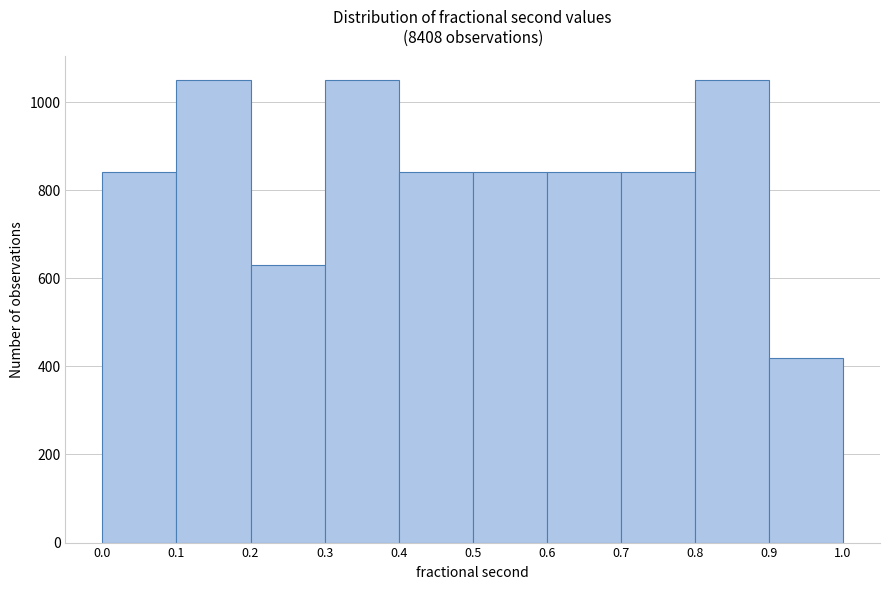

Reading left to right, transcribe this chart: for each bar, give the range it covers on the x-axis and its height. The values are not printed on the chart, so give them approximately, as read against the axis.

0.0 to 0.1: 840
0.1 to 0.2: 1060
0.2 to 0.3: 640
0.3 to 0.4: 1060
0.4 to 0.5: 840
0.5 to 0.6: 840
0.6 to 0.7: 840
0.7 to 0.8: 840
0.8 to 0.9: 1060
0.9 to 1.0: 420